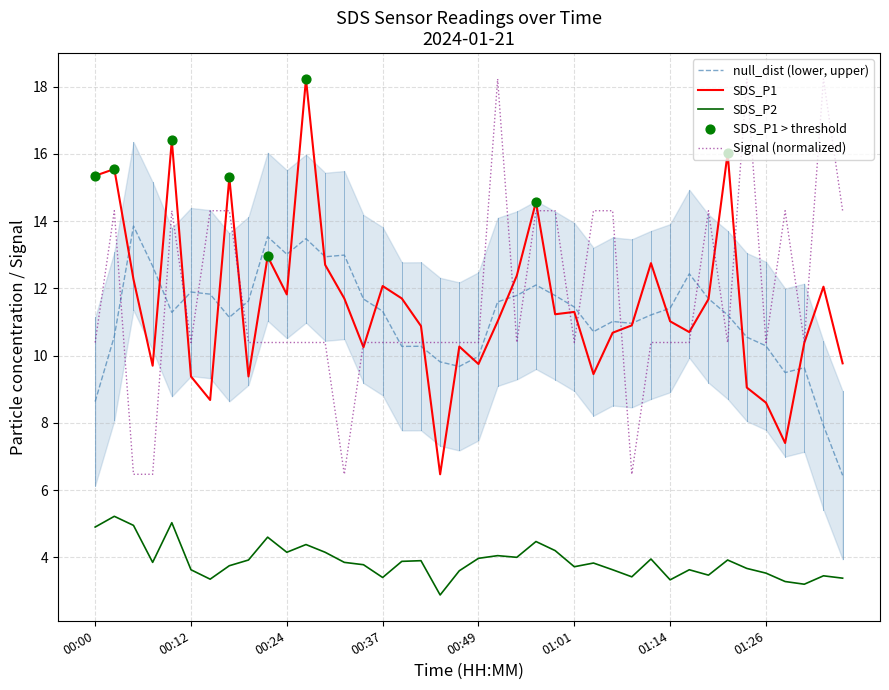

Which series has the largest Y range (max minus min)?

SDS_P1